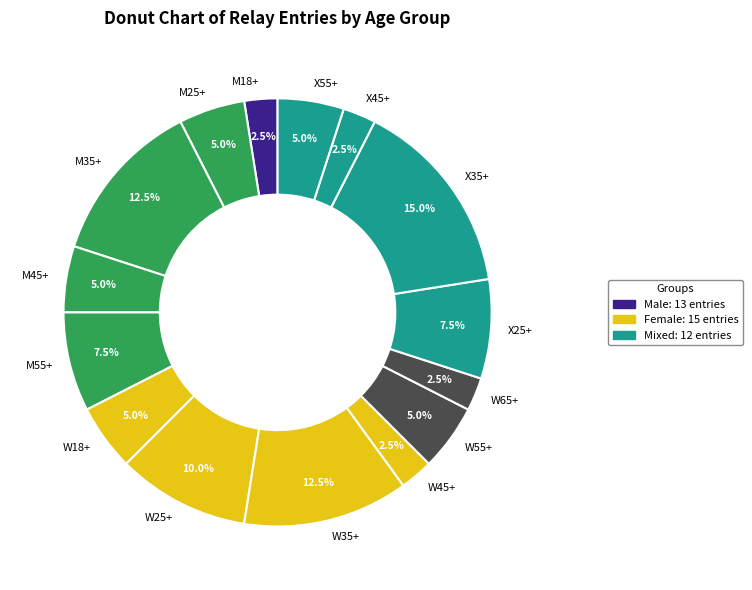

Does W25+ account for over 50% of the chart?

No